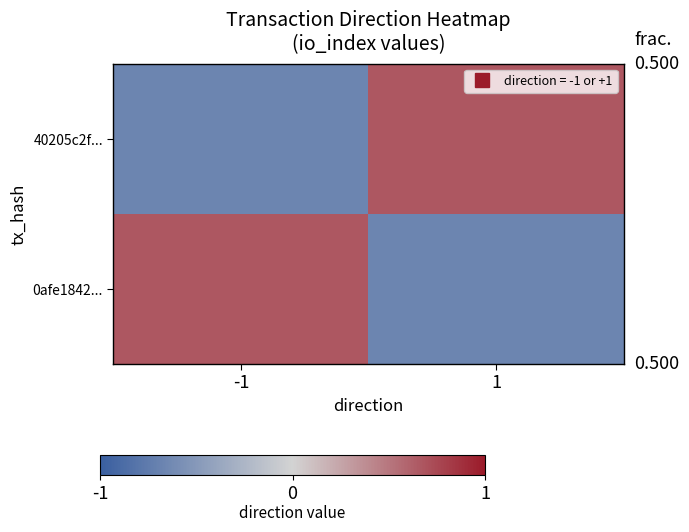

What is the maximum value shown in the chart?

1